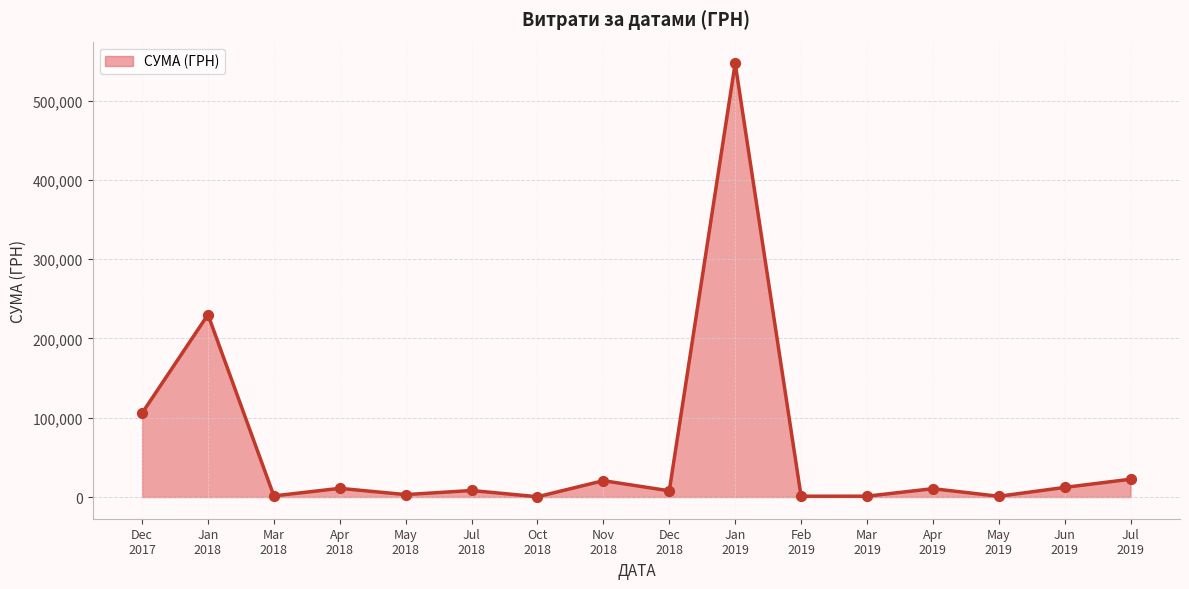

What is the difference between the maximum and minimum values?

546569.7